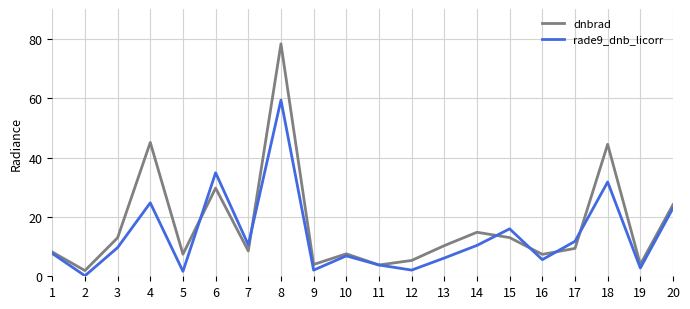

What is the difference between the maximum and minimum values in the rade9_dnb_licorr series?

59.2